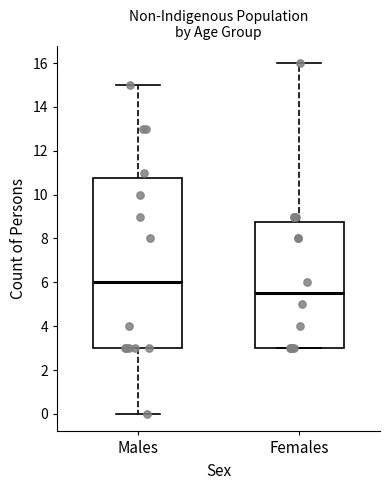

Reading left to right, transcribe this box plot: for each box, give where its median line is, the range the box spans, and where its two whiskers end, as read against the y-axis. The values are not printed on the chart, so give them approximately, as read against the axis.

Males: median 6.0, box 3.0 to 10.8, whiskers 0.0 to 15.0
Females: median 5.6, box 3.0 to 8.8, whiskers 3.0 to 16.0